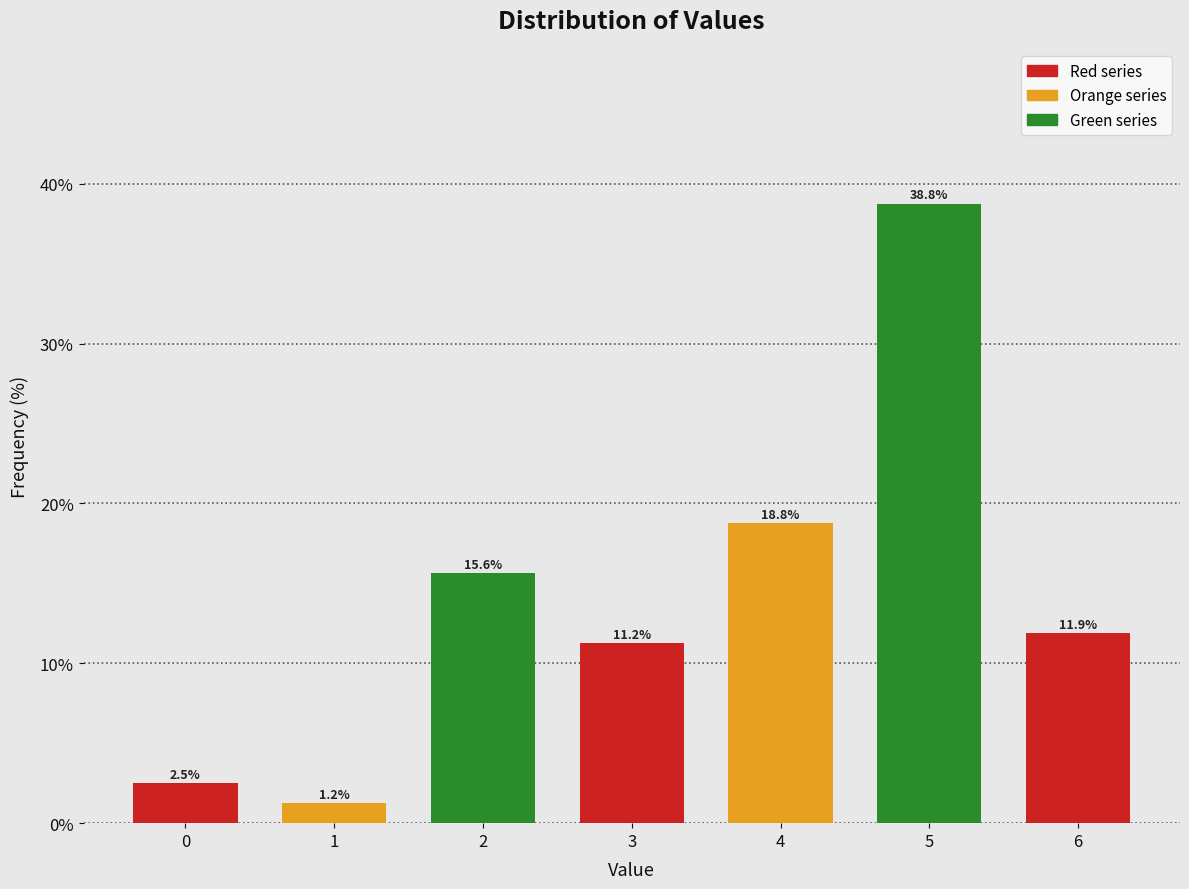

Which label corresponds to the largest value in the chart?

5